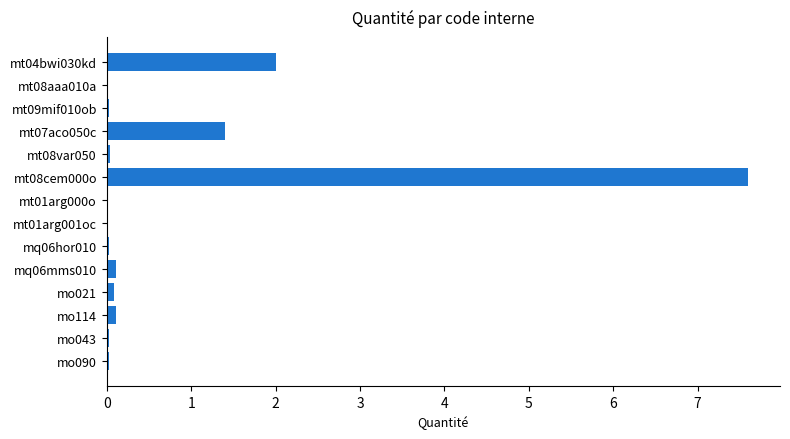

What is the sum of all values?

11.5